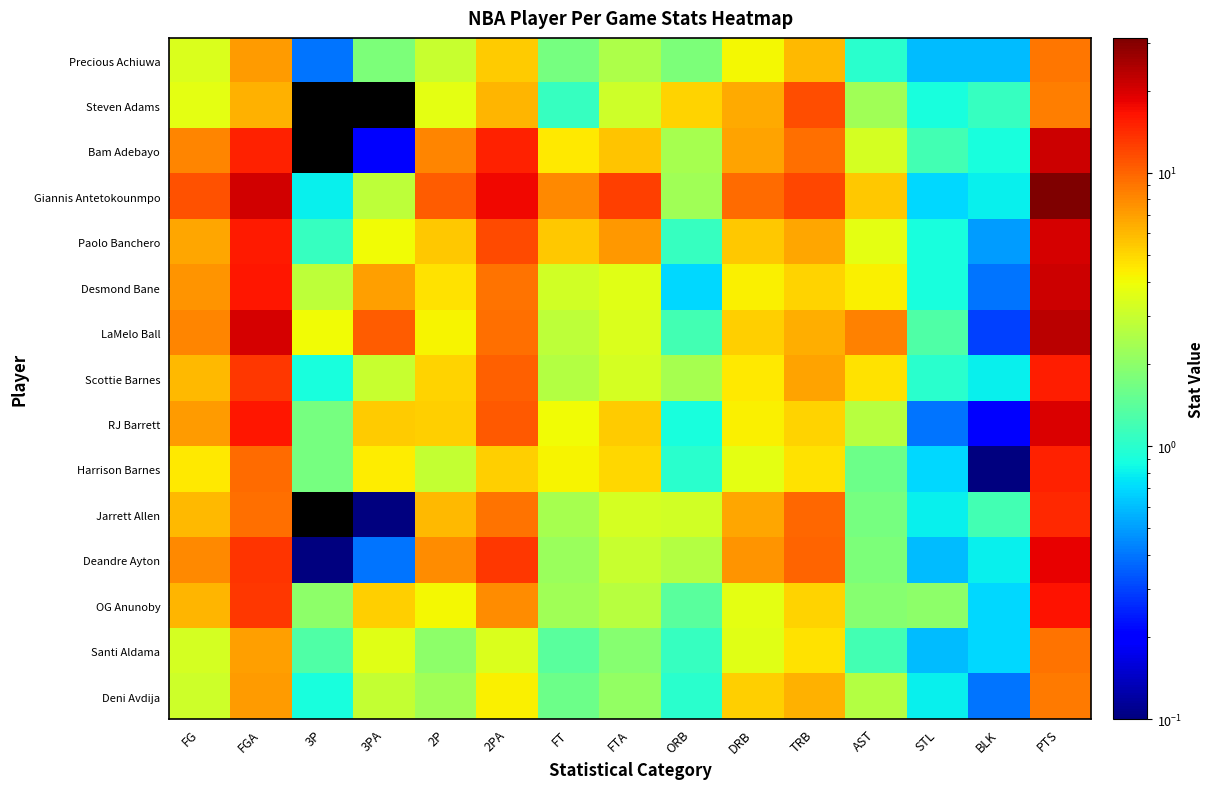

Reading left to right, extract all data points from this chart.

Precious Achiuwa: FG=3.4	FGA=7.2	3P=0.4	3PA=1.8	2P=3.0	2PA=5.4	FT=1.7	FTA=2.5	ORB=1.8	DRB=4.1	TRB=6.0	AST=1.0	STL=0.6	BLK=0.6	PTS=9.0
Steven Adams: FG=3.7	FGA=6.3	3P=0.0	3PA=0.0	2P=3.7	2PA=6.2	FT=1.1	FTA=3.1	ORB=5.1	DRB=6.5	TRB=11.5	AST=2.3	STL=0.9	BLK=1.1	PTS=8.6
Bam Adebayo: FG=8.2	FGA=15.2	3P=0.0	3PA=0.2	2P=8.2	2PA=15.0	FT=4.5	FTA=5.6	ORB=2.4	DRB=6.9	TRB=9.3	AST=3.3	STL=1.2	BLK=0.9	PTS=21.0
Giannis Antetokounmpo: FG=11.2	FGA=20.4	3P=0.8	3PA=2.8	2P=10.4	2PA=17.6	FT=8.1	FTA=12.5	ORB=2.3	DRB=9.6	TRB=11.9	AST=5.5	STL=0.7	BLK=0.8	PTS=31.2
Paolo Banchero: FG=6.7	FGA=15.6	3P=1.1	3PA=4.0	2P=5.5	2PA=11.7	FT=5.5	FTA=7.4	ORB=1.1	DRB=5.5	TRB=6.7	AST=3.7	STL=0.9	BLK=0.5	PTS=20.0
Desmond Bane: FG=7.5	FGA=16.1	3P=2.8	3PA=7.0	2P=4.7	2PA=9.1	FT=3.2	FTA=3.6	ORB=0.7	DRB=4.3	TRB=5.1	AST=4.3	STL=0.9	BLK=0.4	PTS=21.1
LaMelo Ball: FG=8.2	FGA=20.0	3P=4.0	3PA=10.6	2P=4.2	2PA=9.4	FT=2.8	FTA=3.4	ORB=1.2	DRB=5.3	TRB=6.4	AST=8.4	STL=1.3	BLK=0.3	PTS=23.3
Scottie Barnes: FG=6.0	FGA=13.3	3P=0.9	3PA=3.0	2P=5.1	2PA=10.3	FT=2.6	FTA=3.3	ORB=2.4	DRB=4.5	TRB=6.9	AST=4.7	STL=1.0	BLK=0.8	PTS=15.5
RJ Barrett: FG=7.1	FGA=16.1	3P=1.7	3PA=5.4	2P=5.3	2PA=10.8	FT=4.0	FTA=5.4	ORB=0.9	DRB=4.3	TRB=5.1	AST=2.7	STL=0.4	BLK=0.2	PTS=19.9
Harrison Barnes: FG=4.5	FGA=9.6	3P=1.7	3PA=4.4	2P=2.9	2PA=5.2	FT=4.2	FTA=5.0	ORB=1.0	DRB=3.7	TRB=4.7	AST=1.6	STL=0.7	BLK=0.1	PTS=14.9
Jarrett Allen: FG=6.0	FGA=9.3	3P=0.0	3PA=0.1	2P=6.0	2PA=9.1	FT=2.4	FTA=3.3	ORB=3.2	DRB=6.7	TRB=9.9	AST=1.7	STL=0.8	BLK=1.2	PTS=14.3
Deandre Ayton: FG=8.0	FGA=13.6	3P=0.1	3PA=0.4	2P=7.9	2PA=13.2	FT=2.2	FTA=3.0	ORB=2.6	DRB=7.5	TRB=10.1	AST=1.8	STL=0.6	BLK=0.8	PTS=18.3
OG Anunoby: FG=6.2	FGA=13.1	3P=2.0	3PA=5.3	2P=4.1	2PA=7.8	FT=2.3	FTA=2.7	ORB=1.4	DRB=3.7	TRB=5.1	AST=1.9	STL=2.0	BLK=0.7	PTS=16.6
Santi Aldama: FG=3.3	FGA=7.0	3P=1.3	3PA=3.6	2P=2.0	2PA=3.4	FT=1.4	FTA=1.9	ORB=1.1	DRB=3.6	TRB=4.7	AST=1.2	STL=0.6	BLK=0.7	PTS=9.2
Deni Avdija: FG=3.1	FGA=7.2	3P=0.9	3PA=2.9	2P=2.3	2PA=4.3	FT=1.6	FTA=2.1	ORB=1.0	DRB=5.3	TRB=6.3	AST=2.6	STL=0.8	BLK=0.4	PTS=8.7